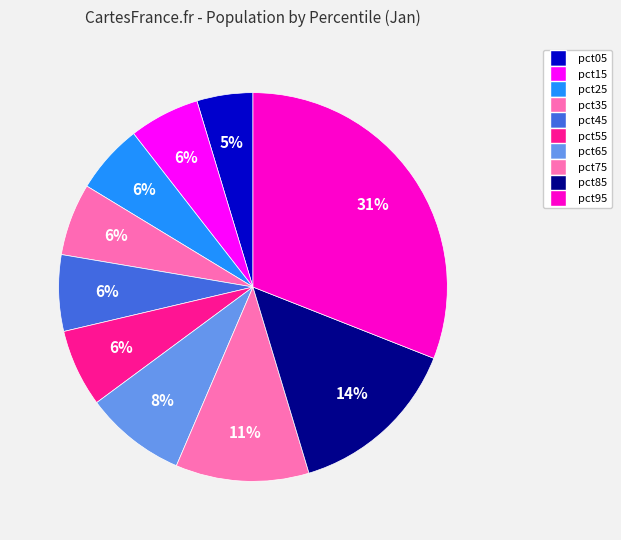

Rank the categories by value from lowest to highest.

pct05, pct25, pct15, pct35, pct45, pct55, pct65, pct75, pct85, pct95